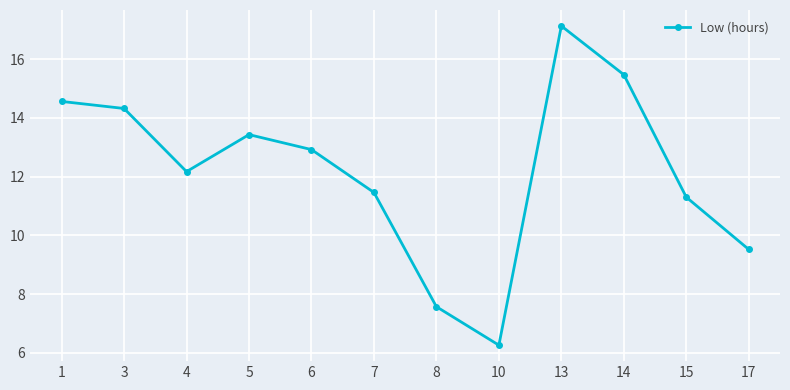

At which category does the chart reach its peak across all series?

13